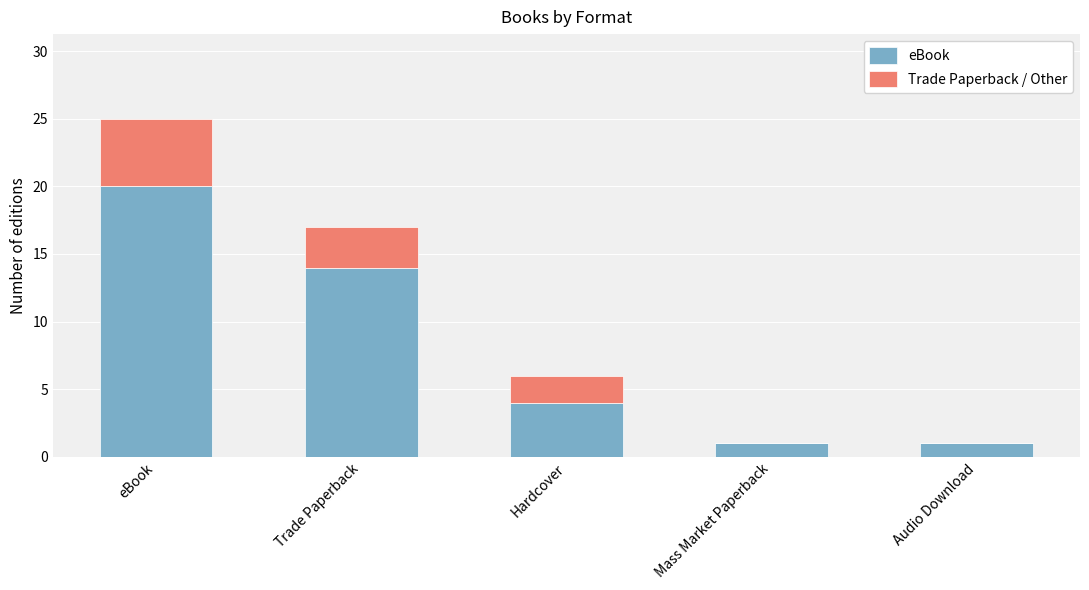

Which series changed the most between eBook and Mass Market Paperback?

eBook